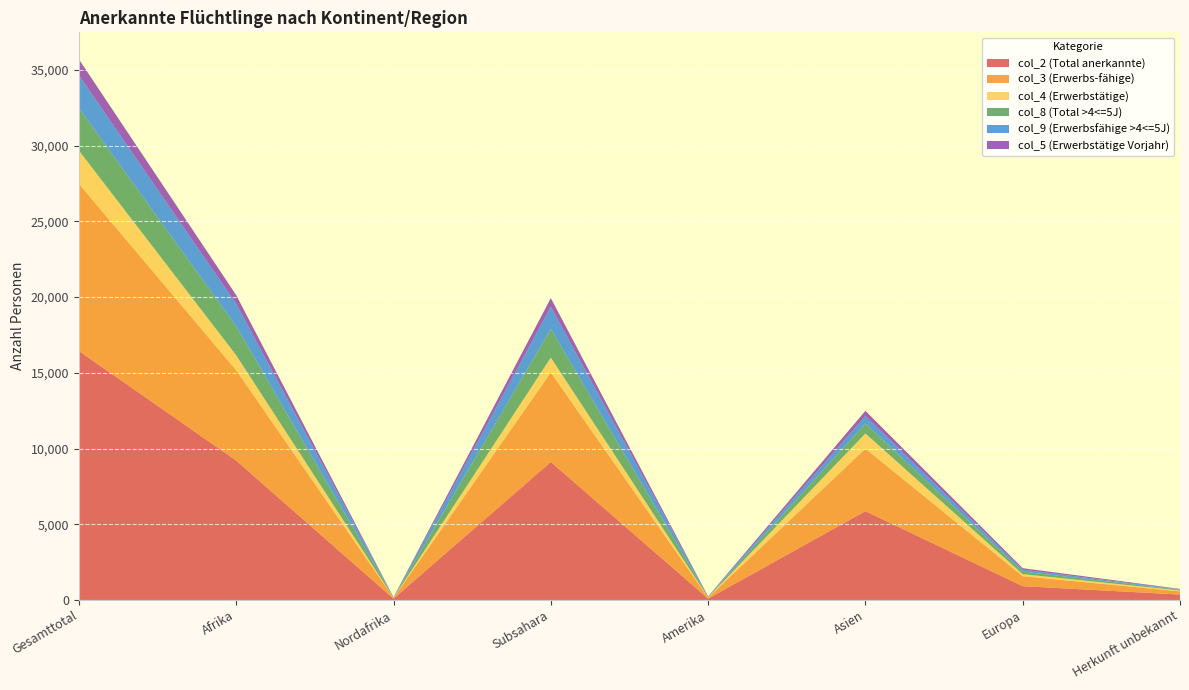

Reading left to right, extract all data points from this chart.

col_2 (Total anerkannte): 16436	9202	88	9114	93	5867	912	362
col_3 (Erwerbs-fähige): 11031	5963	55	5908	67	4129	661	211
col_4 (Erwerbstätige): 2196	988	8	980	20	996	135	57
col_8 (Total >4<=5J): 2809	1913	22	1891	29	657	168	42
col_9 (Erwerbsfähige >4<=5J): 2164	1481	14	1467	22	502	129	30
col_5 (Erwerbstätige Vorjahr): 1051	573	5	568	13	337	98	30